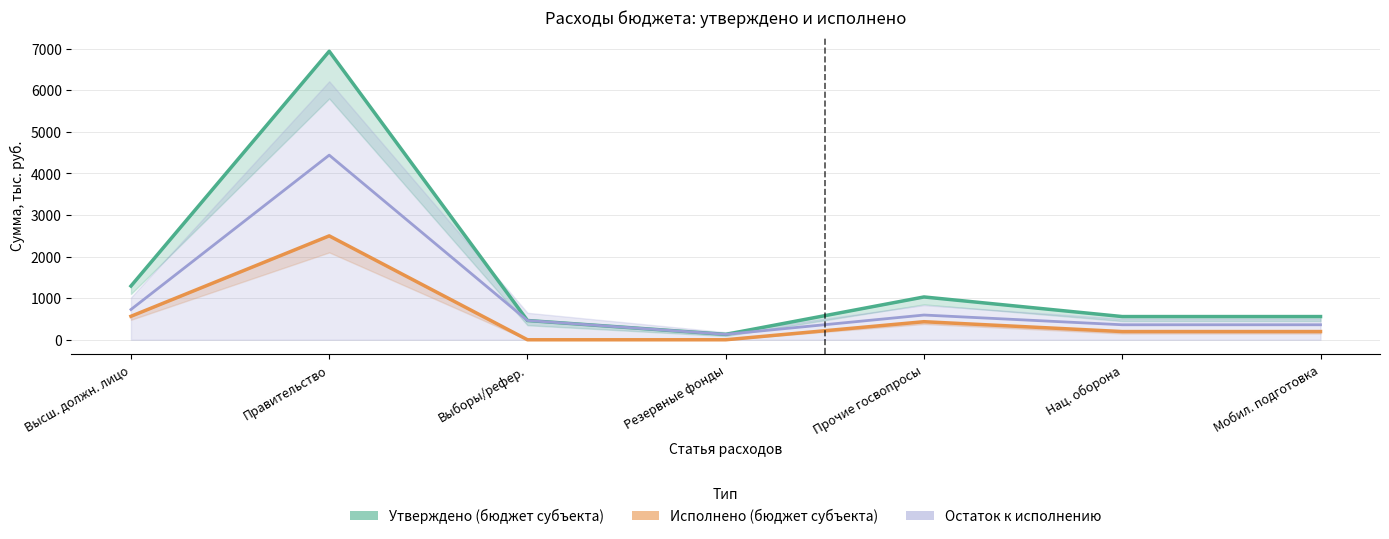

What position from the right is Выборы/рефер.?

5